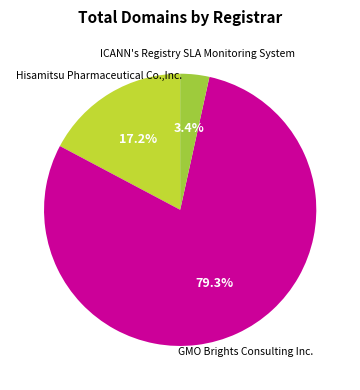

How many slices are in this pie chart?

3